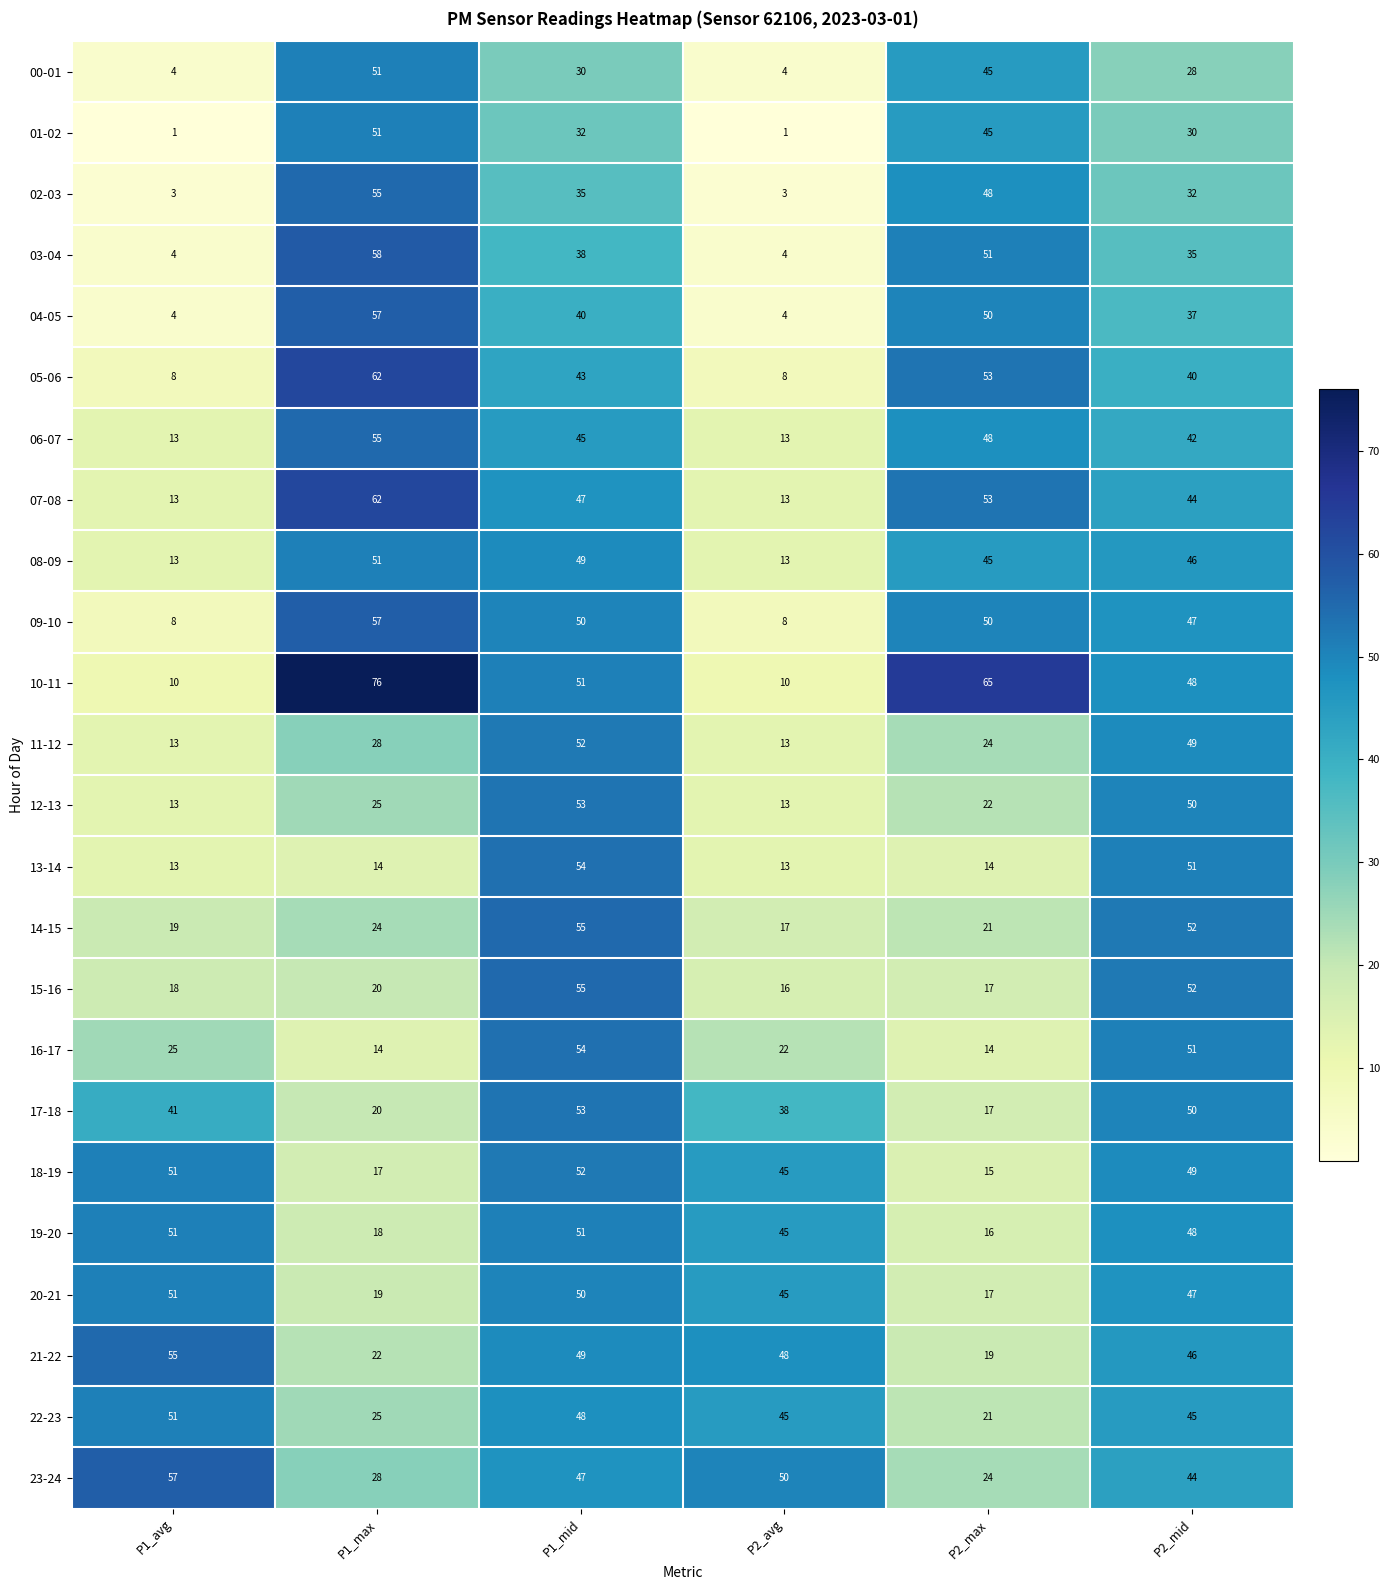

At how many categories does at least one series exceed 53?

4